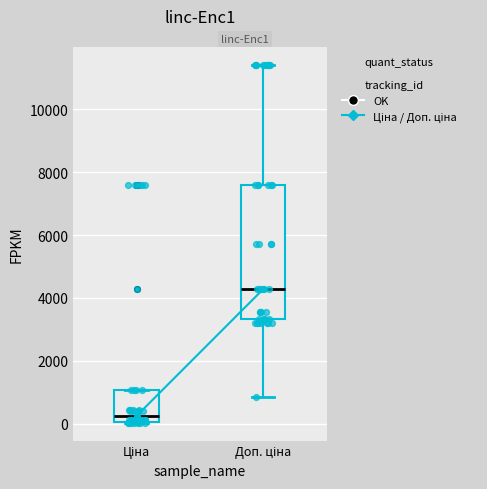

Where is the upper edge of the box for Доп. ціна on the y-axis? The values are not printed on the chart, so give them approximately, as read against the axis.

7600